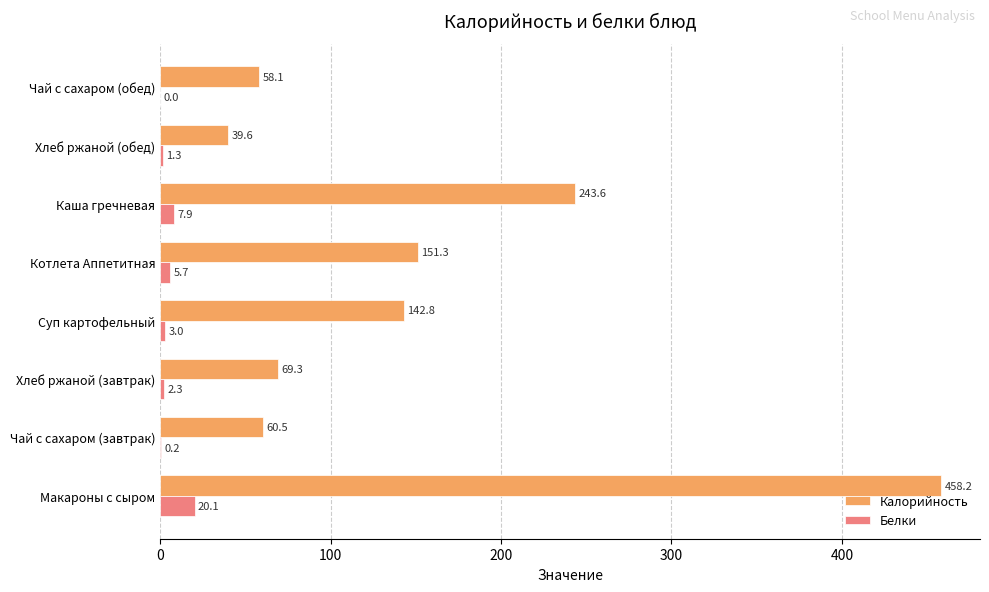

Read the Белки value at Макароны с сыром.

20.1